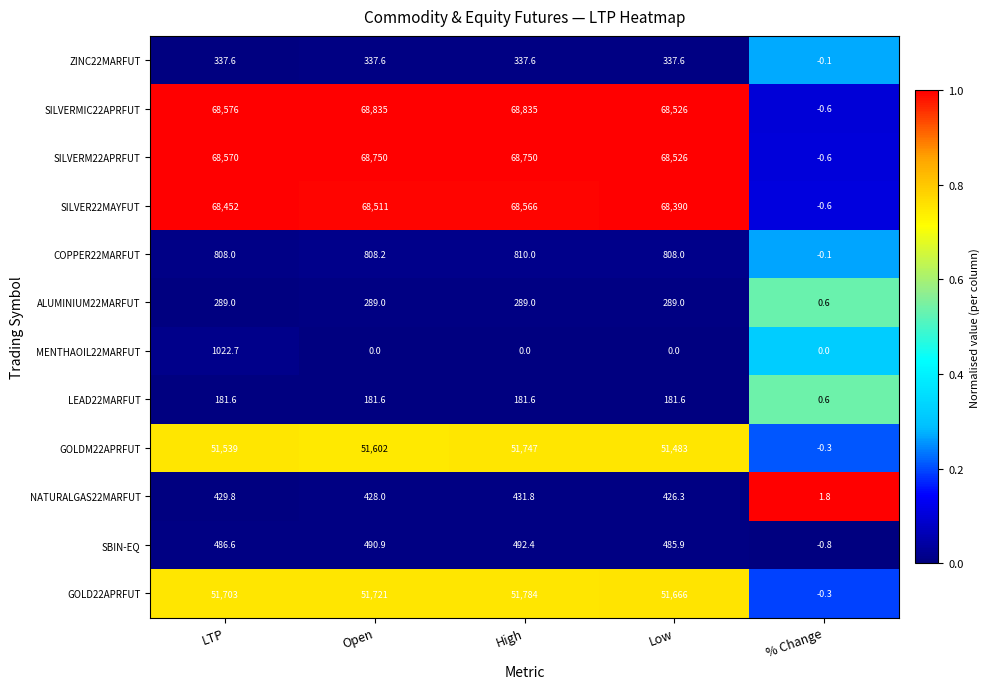

What value does the SBIN-EQ series have at % Change?

-0.8